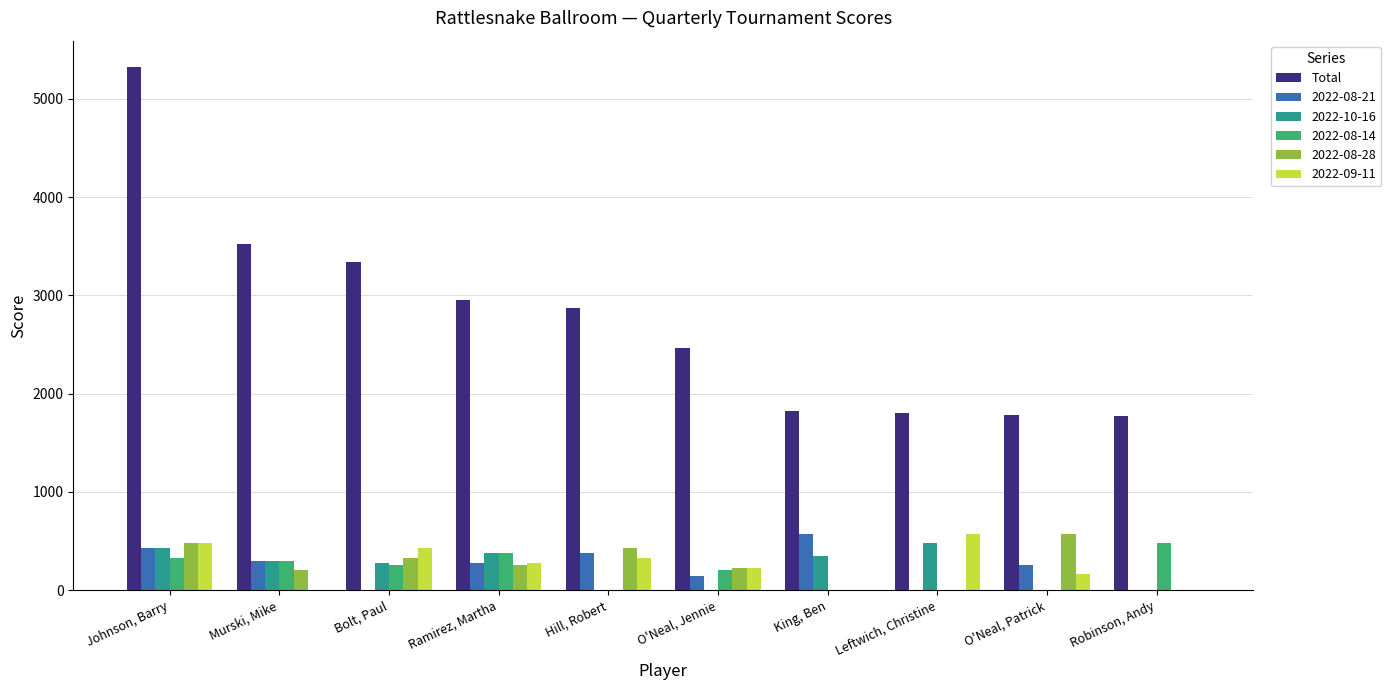

What is the maximum value shown in the chart?

5325